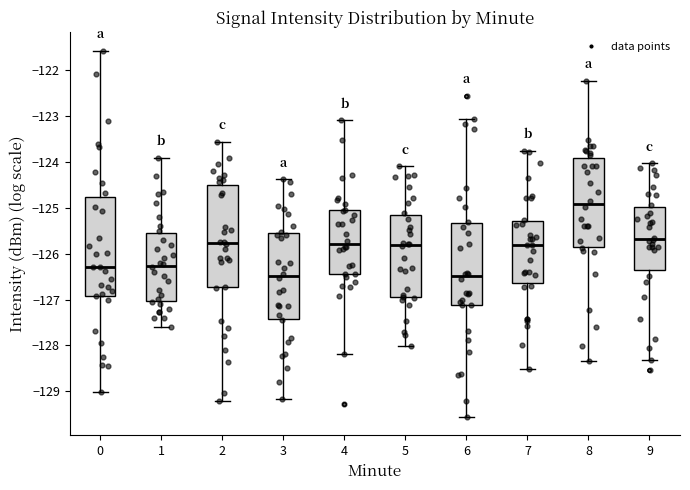

Where does the median line of the box at x = 1 sit on the y-axis? The values are not printed on the chart, so give them approximately, as read against the axis.

-126.3